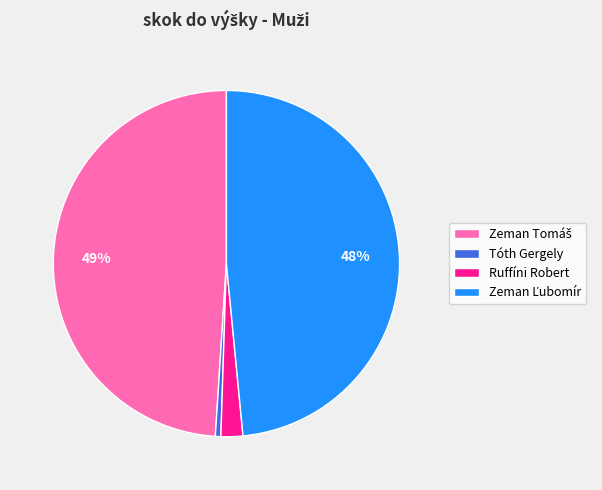

Does Ruffíni Robert account for over 50% of the chart?

No